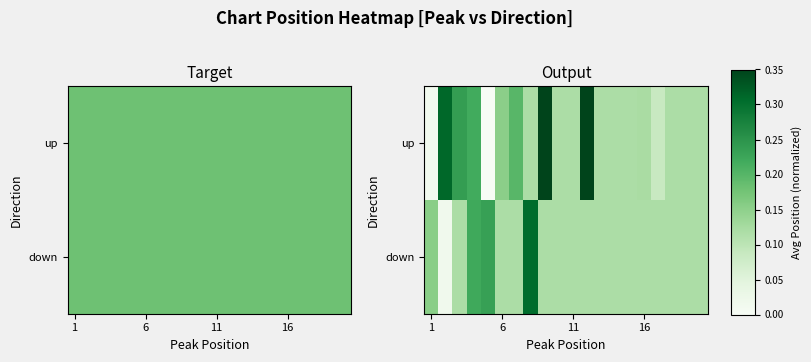

The up series shows 0.1 at 16. True or false?

False